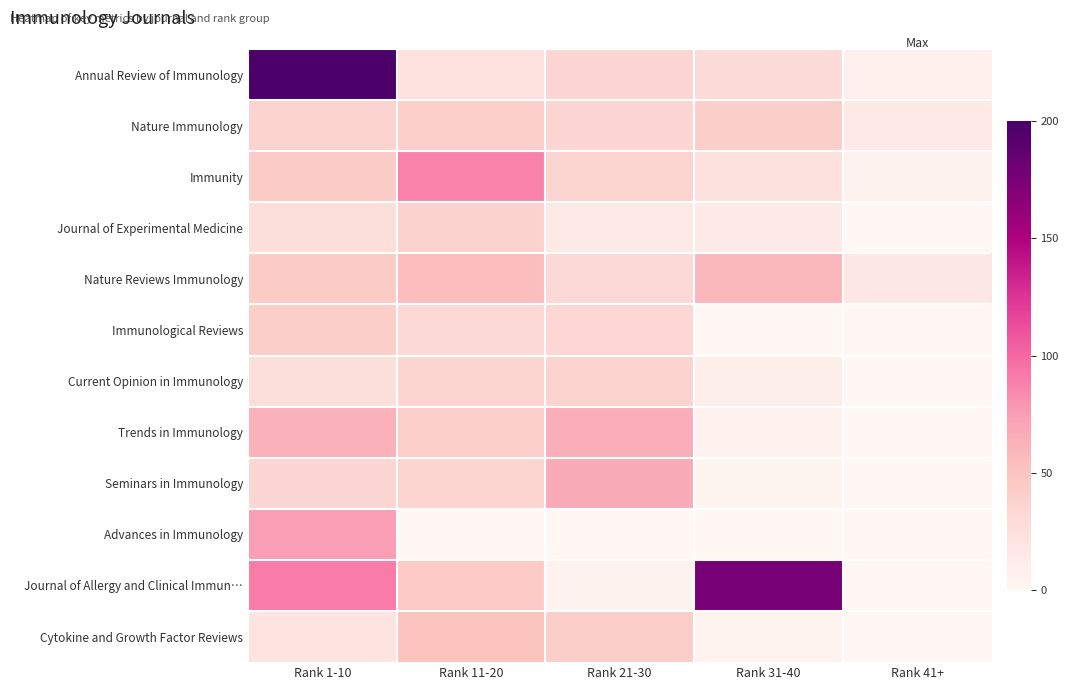

What is the difference between the highest and lowest values at Rank 1-10?

177